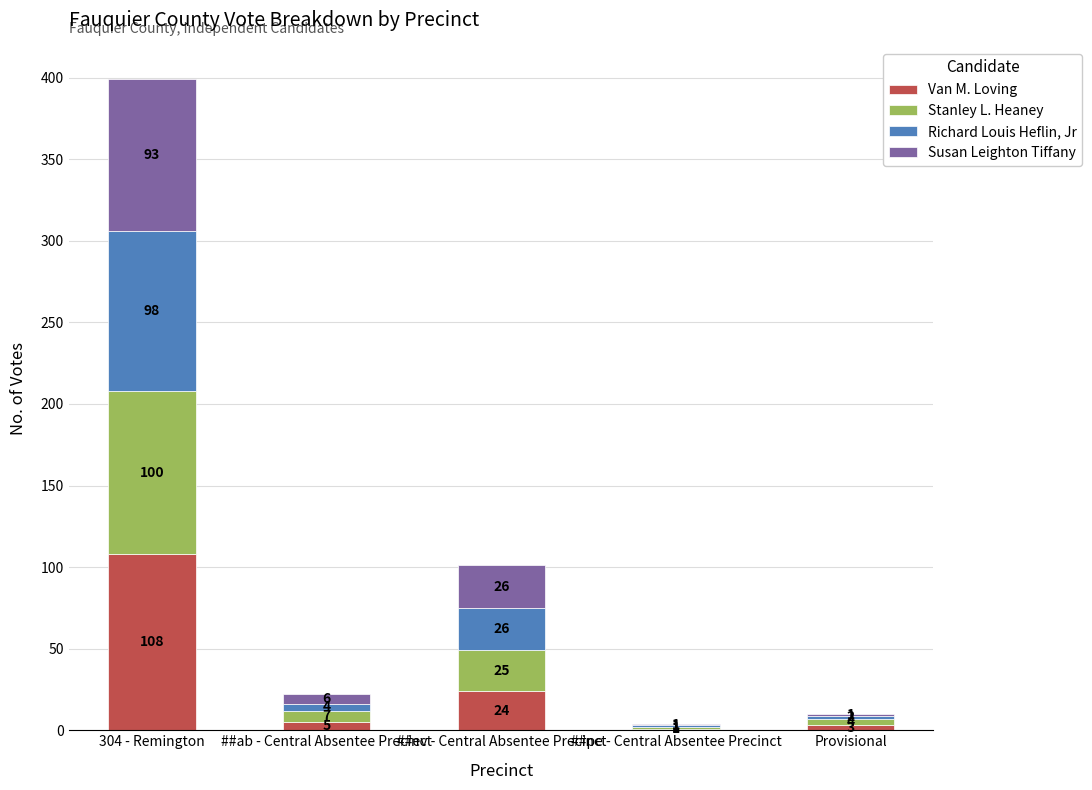

What is the maximum value for Van M. Loving?

108